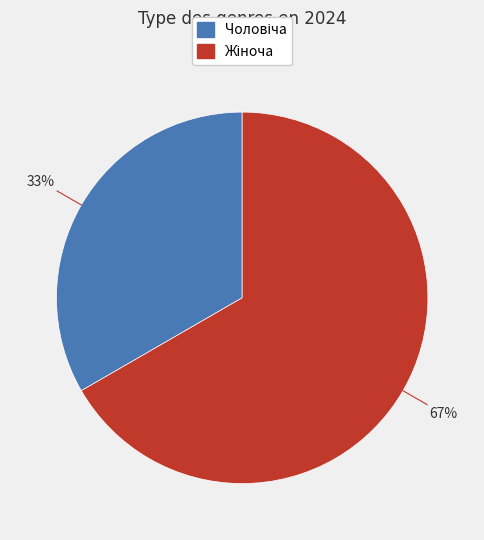

Is there any slice that represents more than half of the pie?

Yes